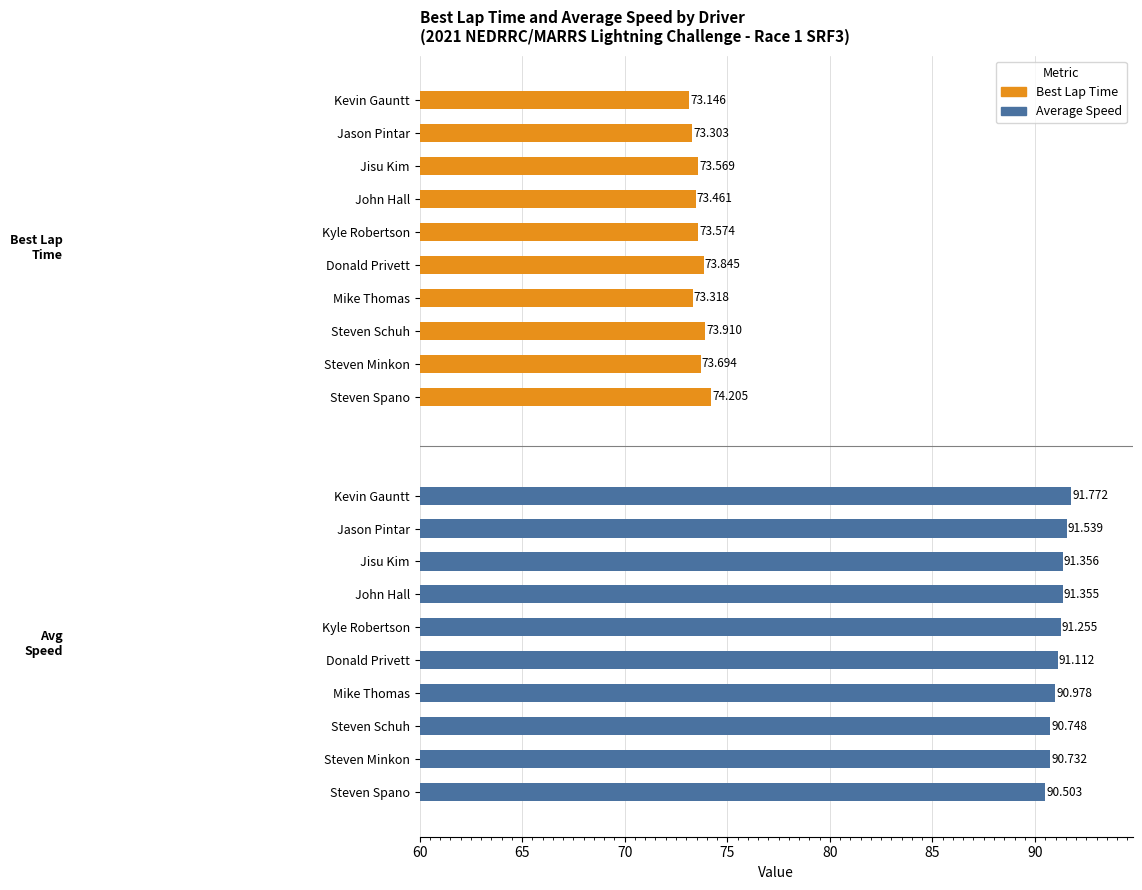

List the series in order of their overall mean, lowest first.

Best Lap Time, Average Speed